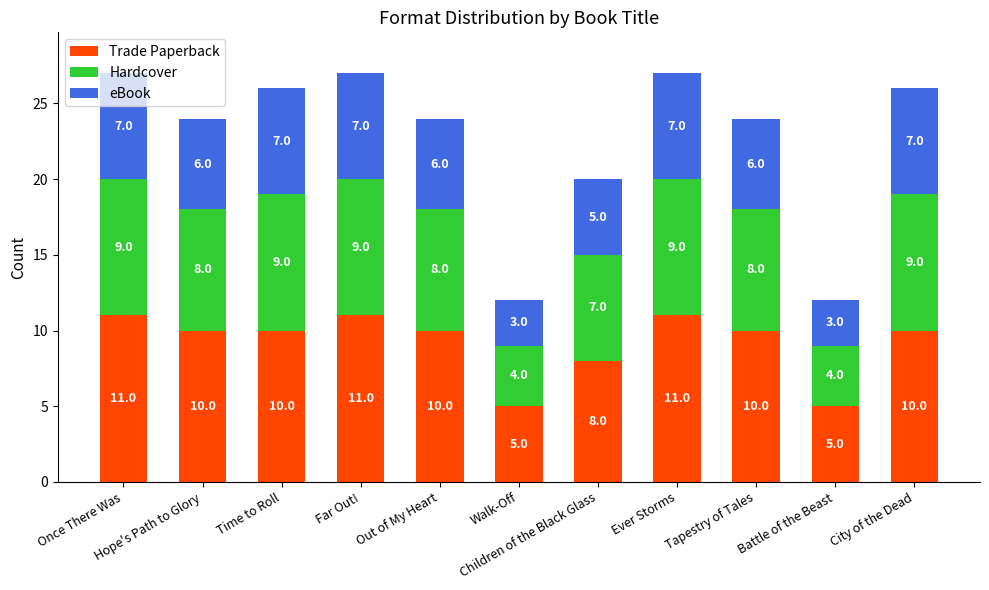

What is the maximum value for Trade Paperback?

11